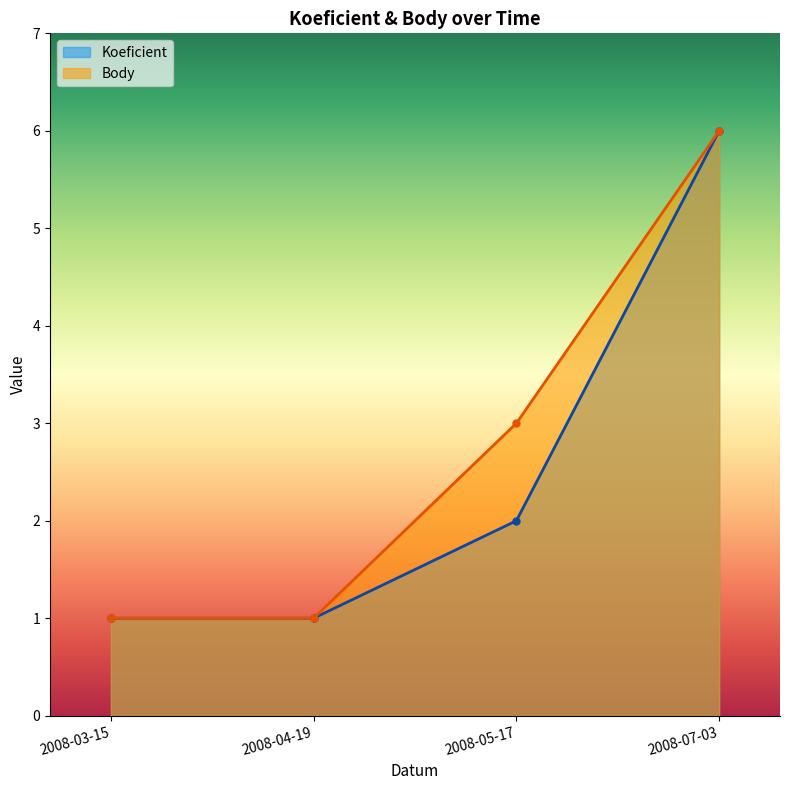

How many Koeficient values are between 1 and 6?

4